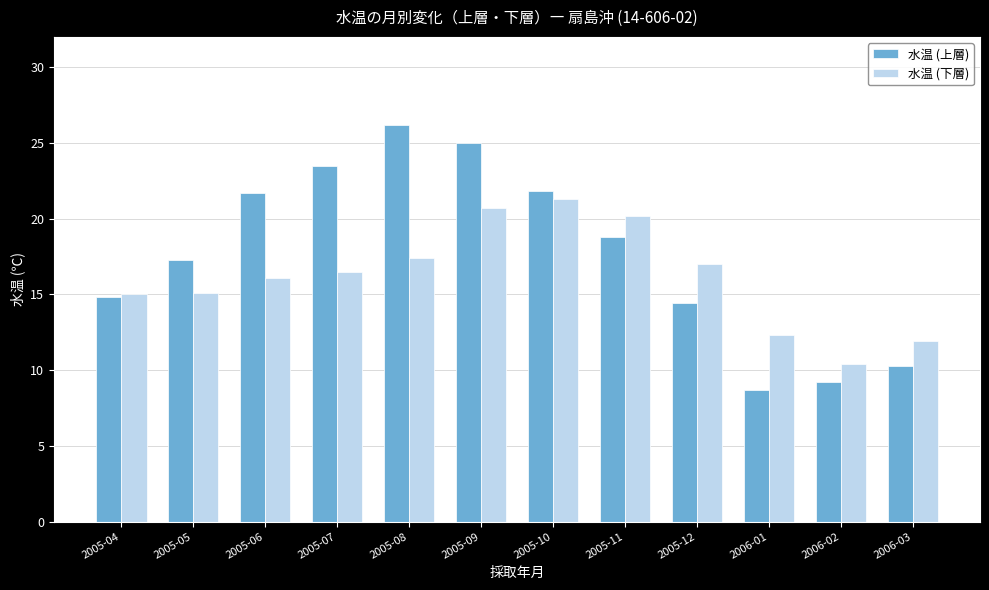

The 水温 (下層) series shows 21.2 at 2006-01. True or false?

False